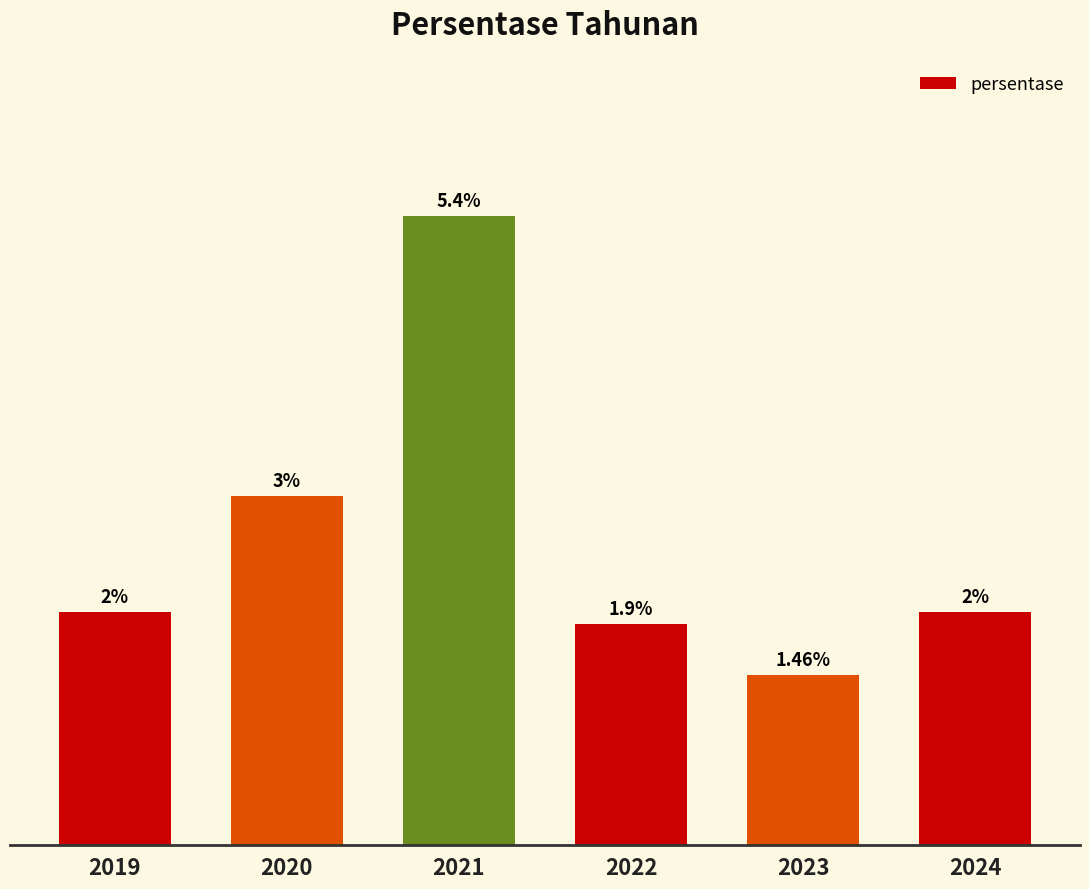

Is it true that the value at 2020 is 3.0?

True